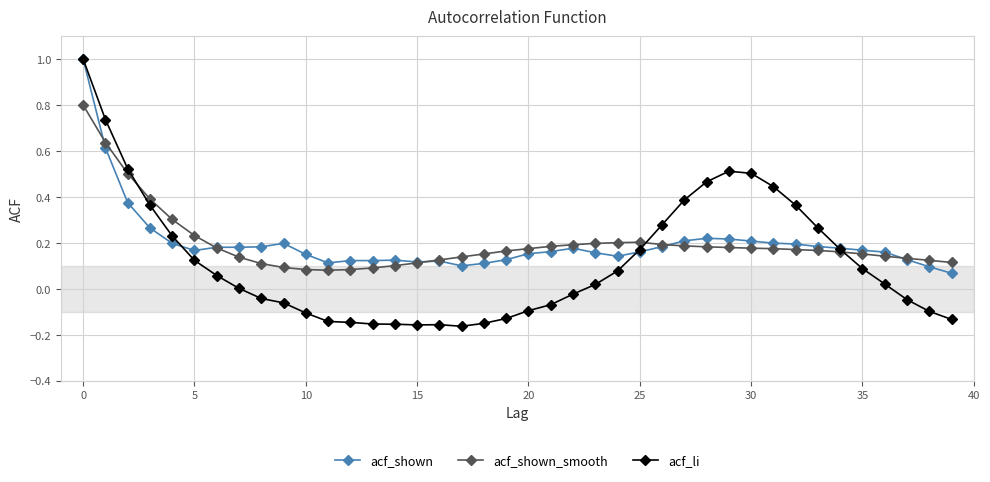

True or false: acf_shown has more than 2 points higher than both neighbors.

True